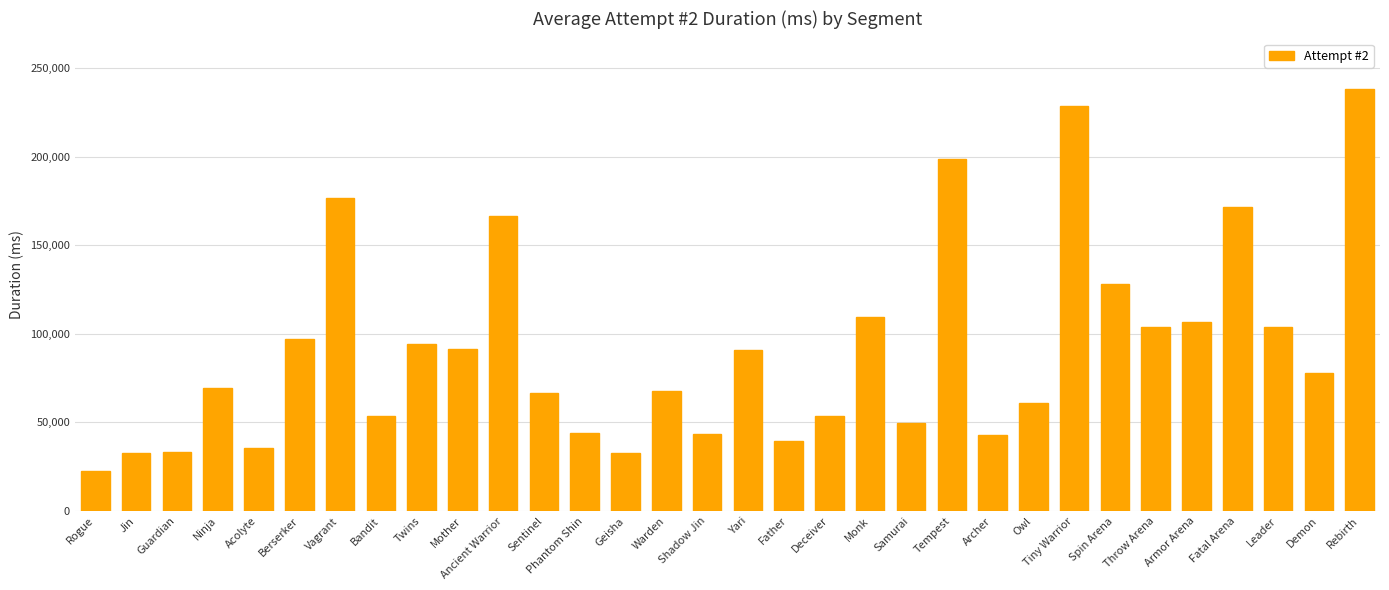

The value at Mother is 91487. True or false?

True